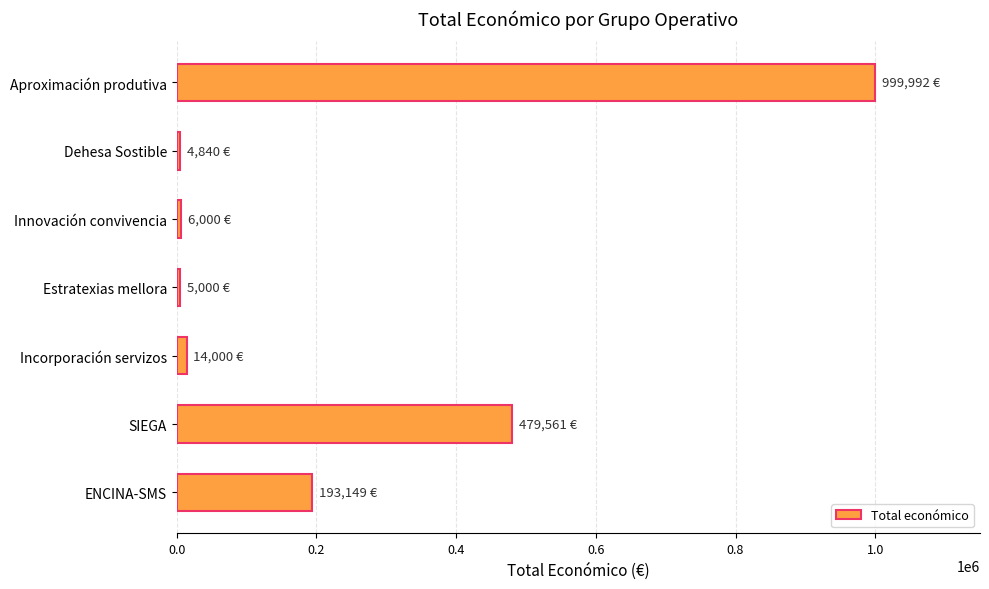

What is the average value?

243220